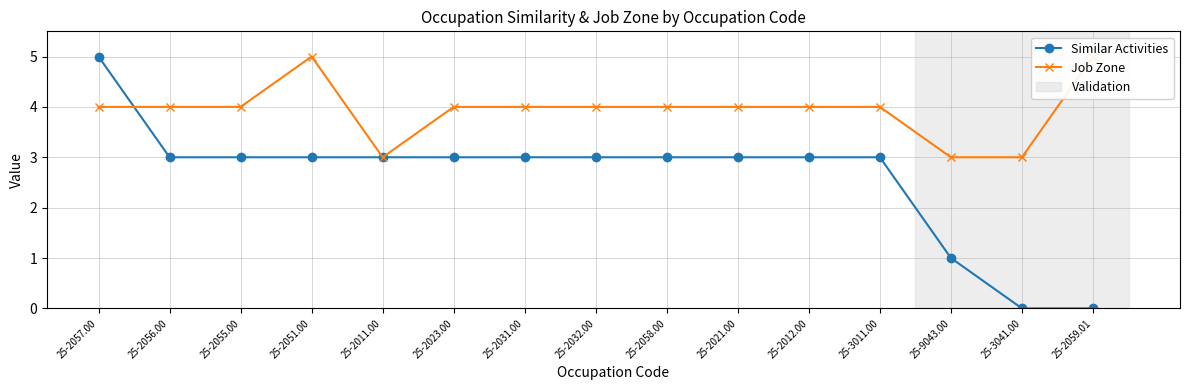

What is the difference between the highest and lowest values at 25-3011.00?

1